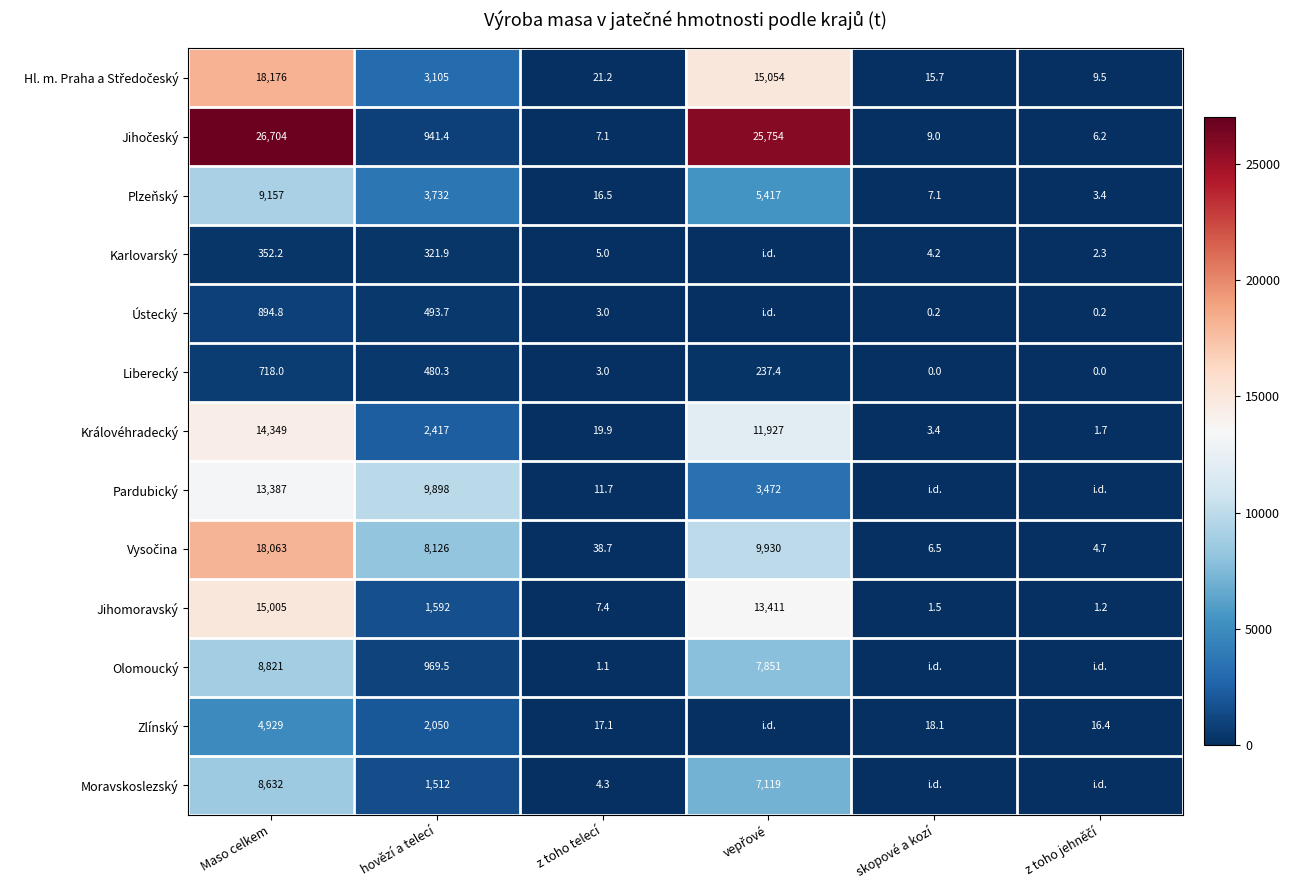

True or false: Plzeňský has a value of 11.6 at skopové a kozí.

False